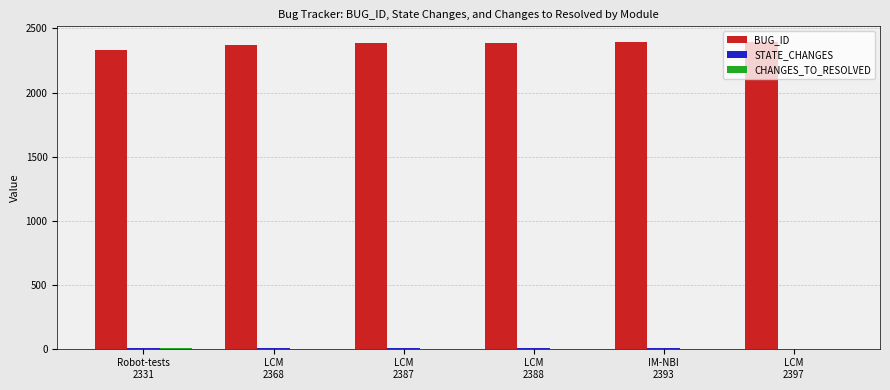

Which series has the largest range (max minus min)?

BUG_ID